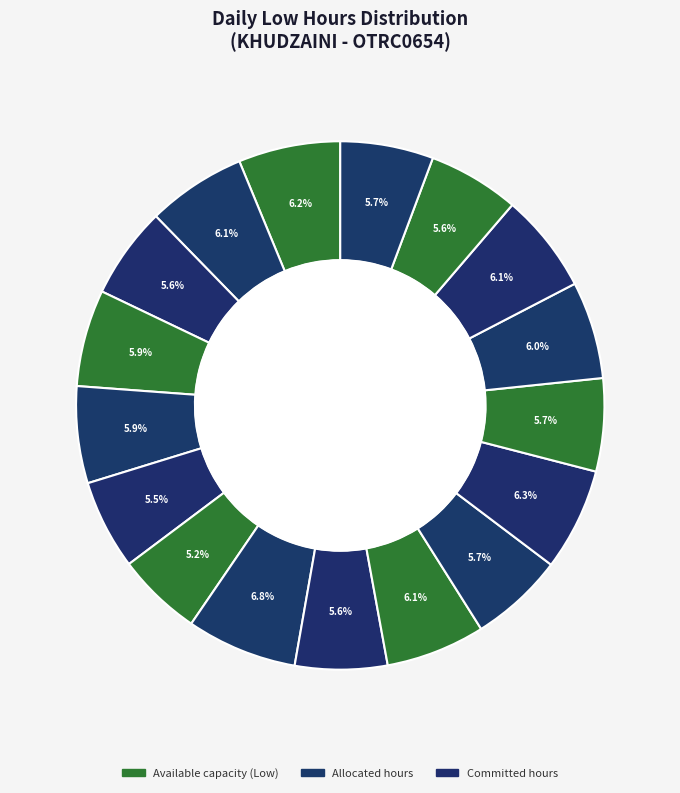

To the nearest percent, what is the average slice percentage?

6%